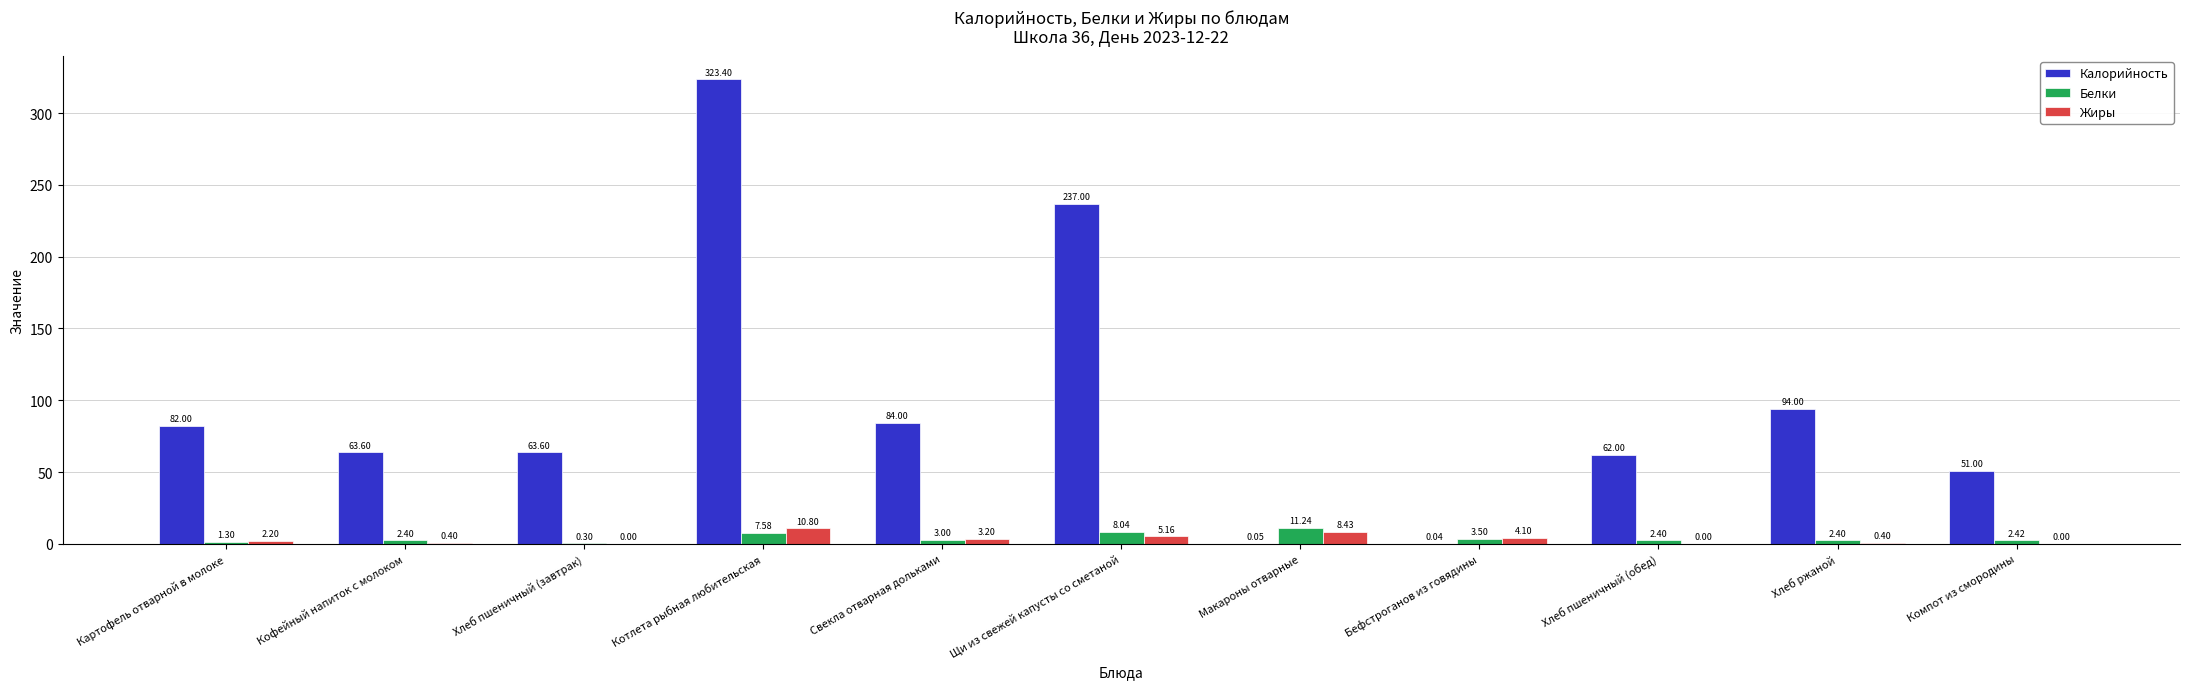

At which category is the sum across all series the highest?

Котлета рыбная любительская